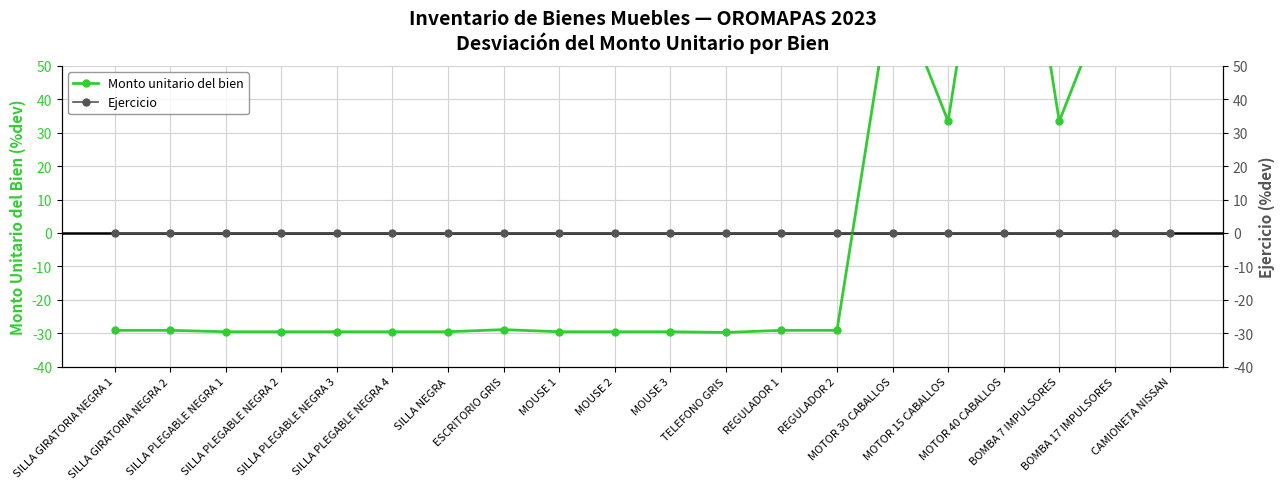

How many lines are shown in the chart?

2